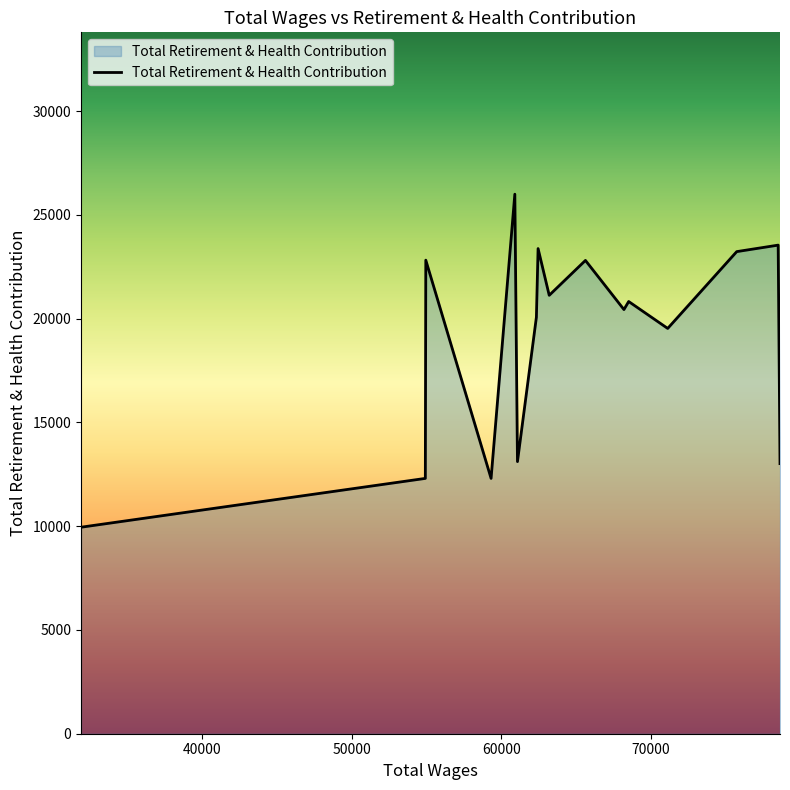

What is the minimum value shown in the chart?

9950